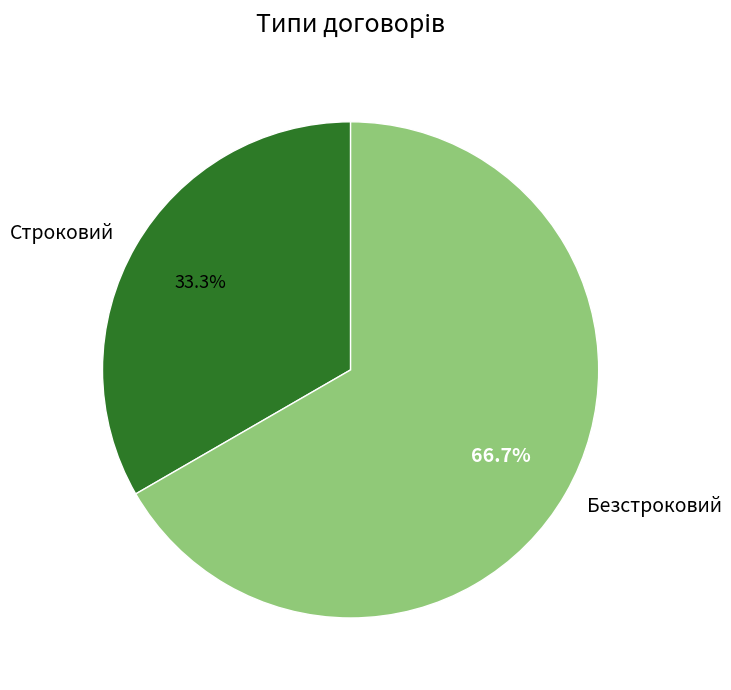

How many segments does this pie chart have?

2